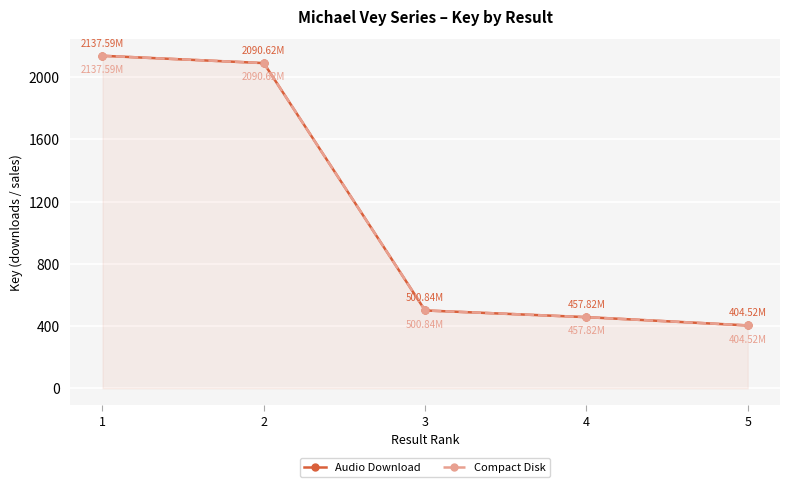

What is the difference between the maximum and minimum values in the Compact Disk series?

1733.1